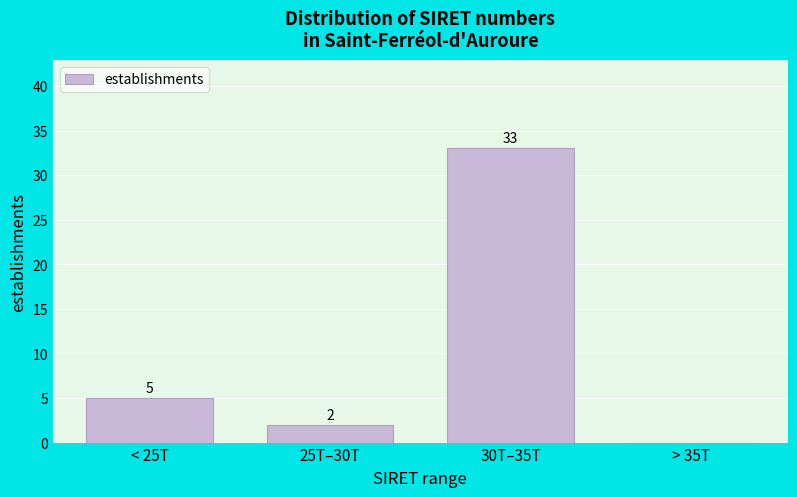

Reading left to right, what are all the values shown in this chart?

< 25T=5	25T–30T=2	30T–35T=33	> 35T=0